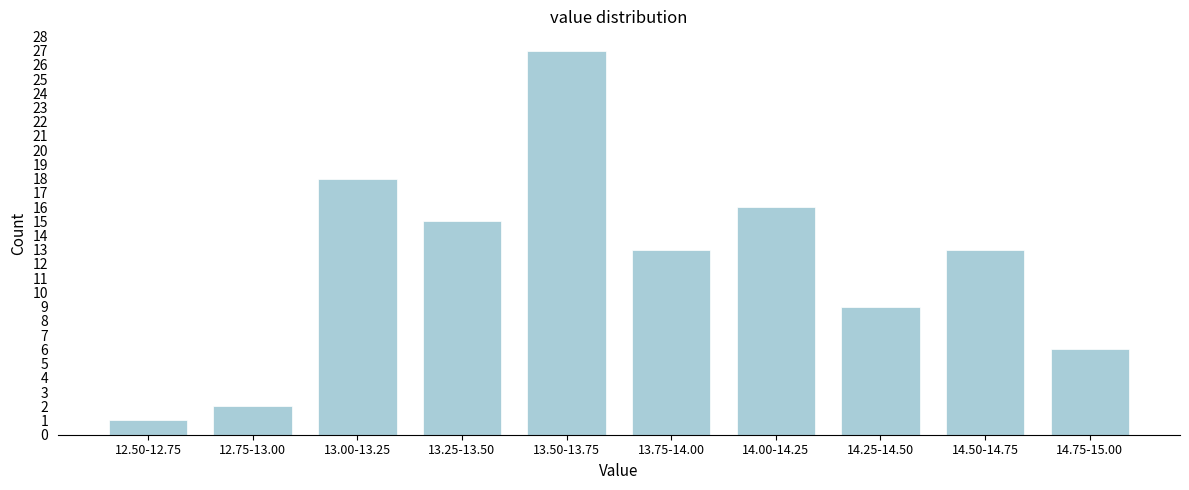

Reading left to right, what are all the values shown in this chart?

1	2	18	15	27	13	16	9	13	6